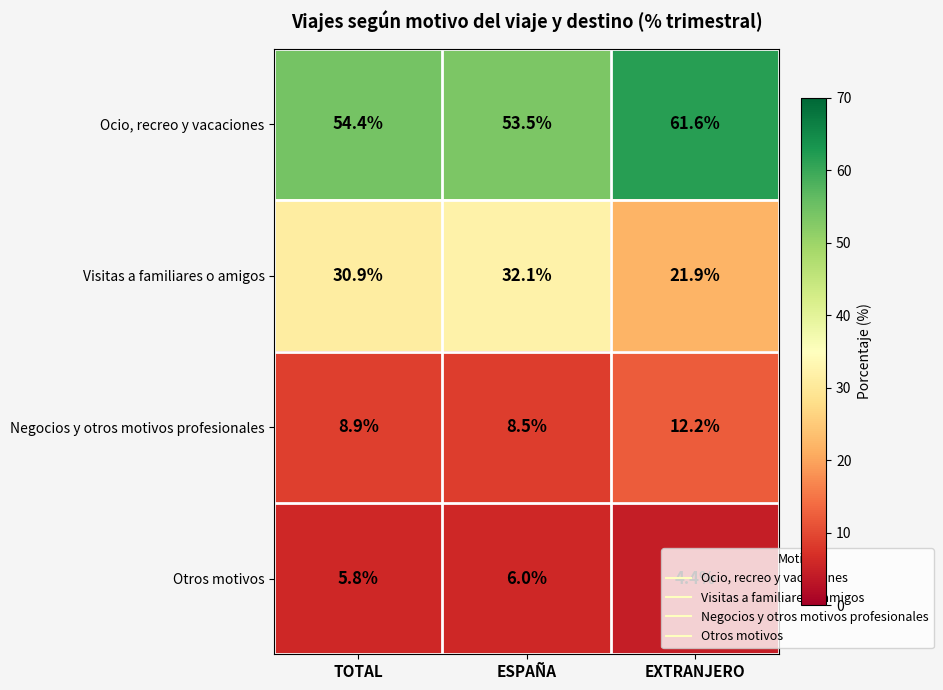

At which label does Ocio, recreo y vacaciones reach its minimum?

ESPAÑA